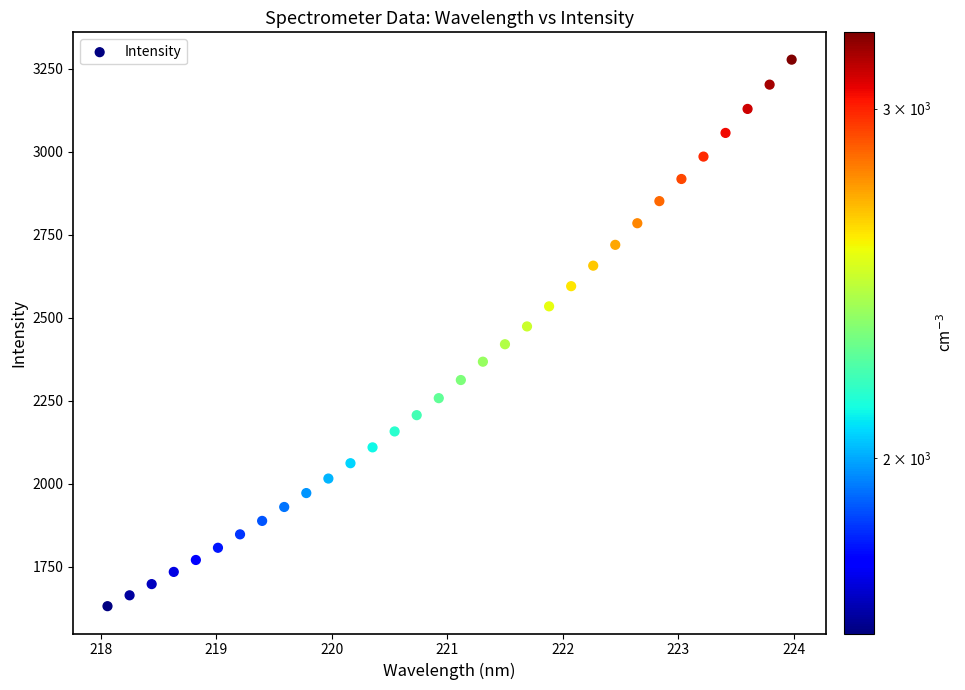

What is the range of Y values (max minus min)?

1645.7